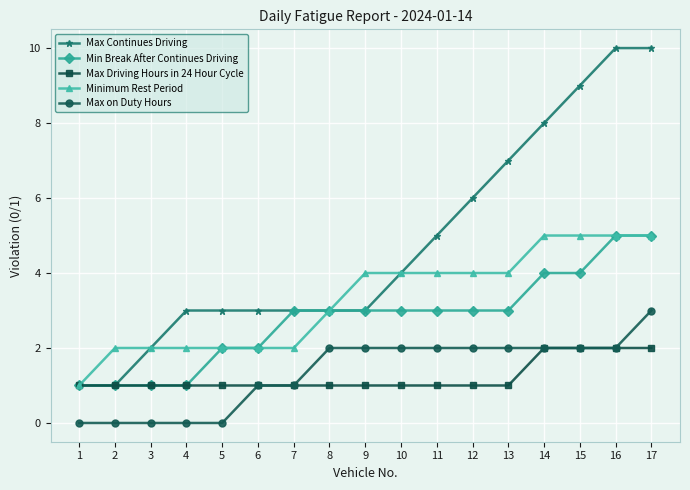

Reading right to left, list all the values displayed in this chart.

Max Continues Driving: 10	10	9	8	7	6	5	4	3	3	3	3	3	3	2	1	1
Min Break After Continues Driving: 5	5	4	4	3	3	3	3	3	3	3	2	2	1	1	1	1
Max Driving Hours in 24 Hour Cycle: 2	2	2	2	1	1	1	1	1	1	1	1	1	1	1	1	1
Minimum Rest Period: 5	5	5	5	4	4	4	4	4	3	2	2	2	2	2	2	1
Max on Duty Hours: 3	2	2	2	2	2	2	2	2	2	1	1	0	0	0	0	0